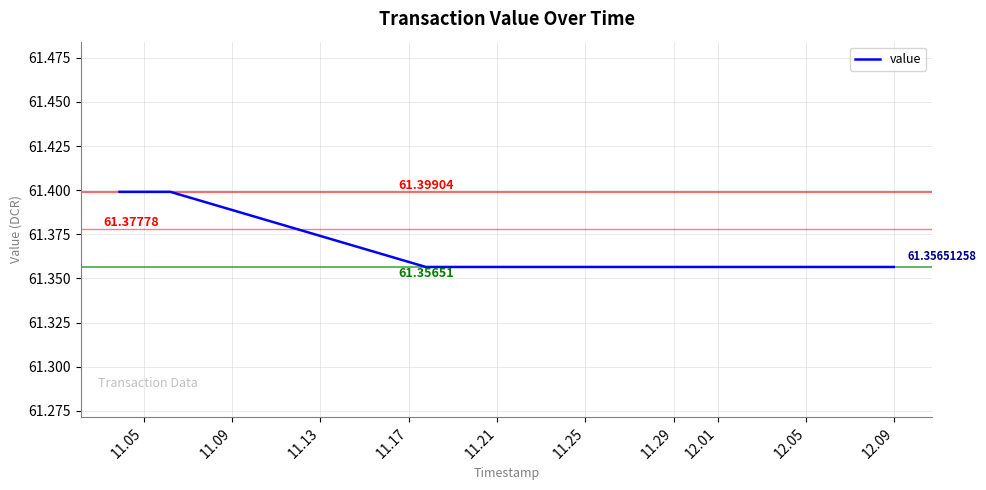

Count the number of data series in this chart.

1